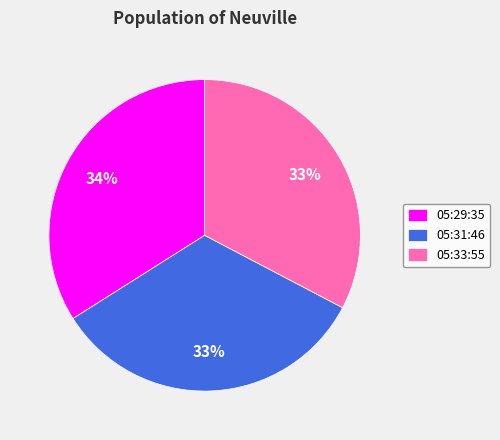

Which has a higher value, 05:33:55 or 05:29:35?

05:29:35